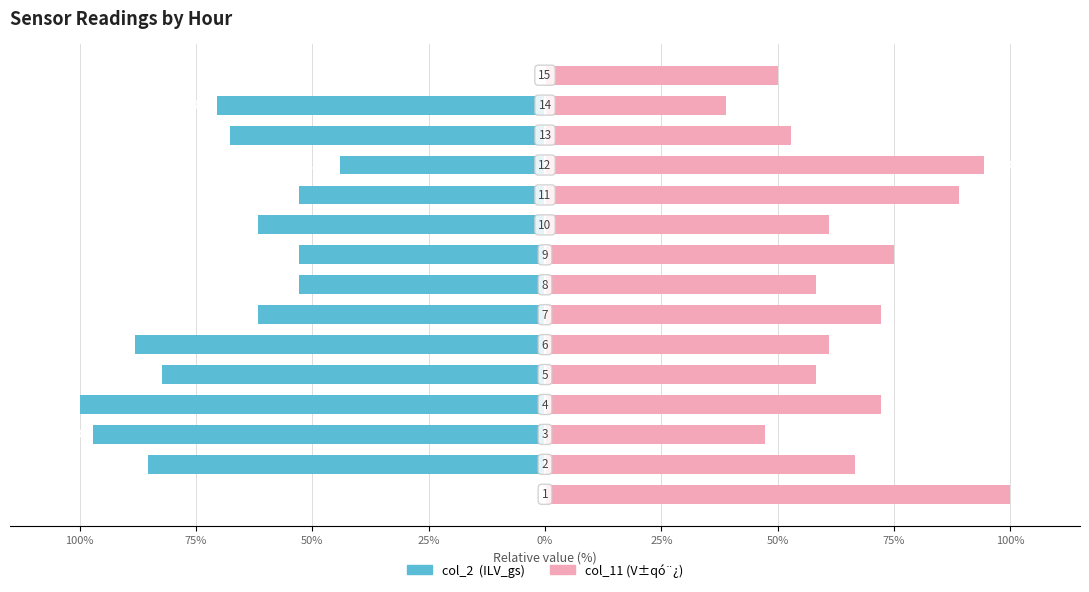

What is the difference between the second highest and second lowest values in the col_2 (left) series?

97.1